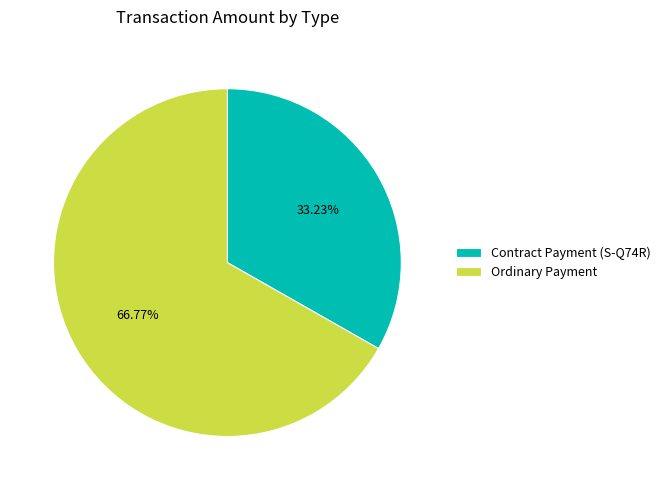

Which slice is the smallest?

Contract Payment (S-Q74R)